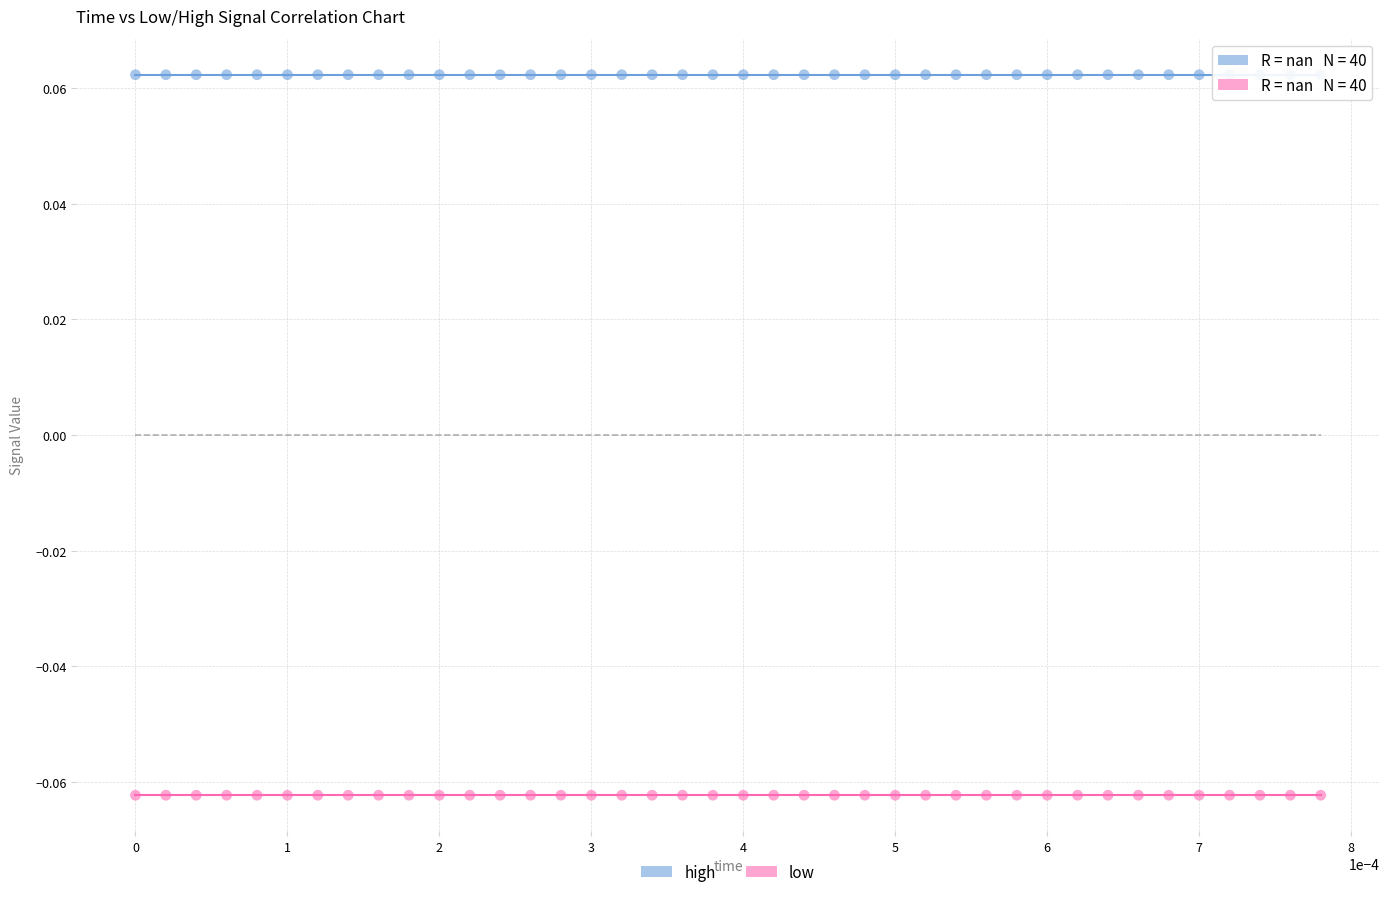

What are all the series names shown in the legend?

high, low